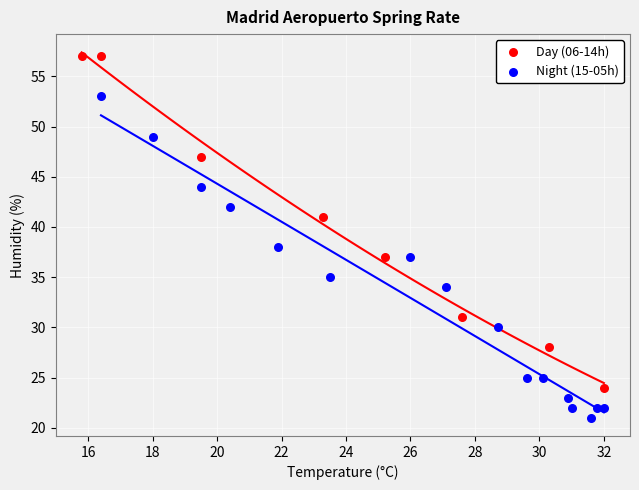

Which series reaches the maximum Y coordinate?

Day (06-14h)